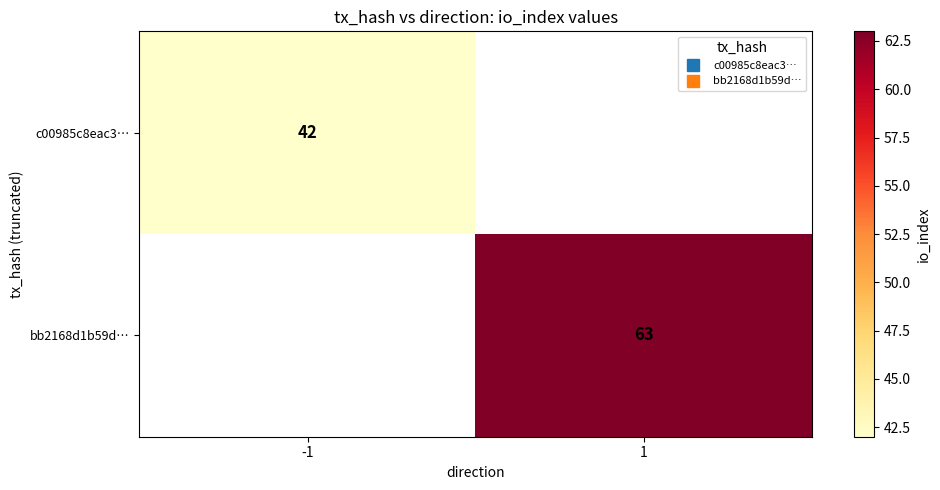

List the series in order of their peak value, lowest first.

c00985c8eac3…, bb2168d1b59d…